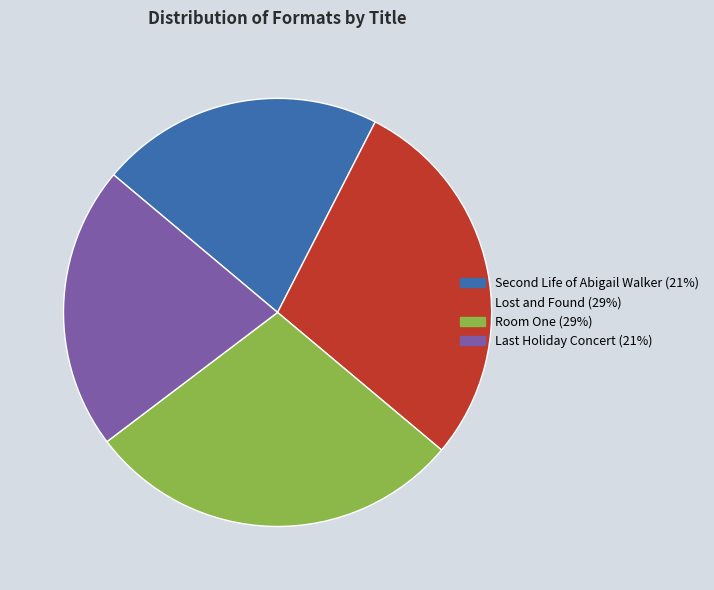

True or false: Lost and Found accounts for 29% of the total.

True